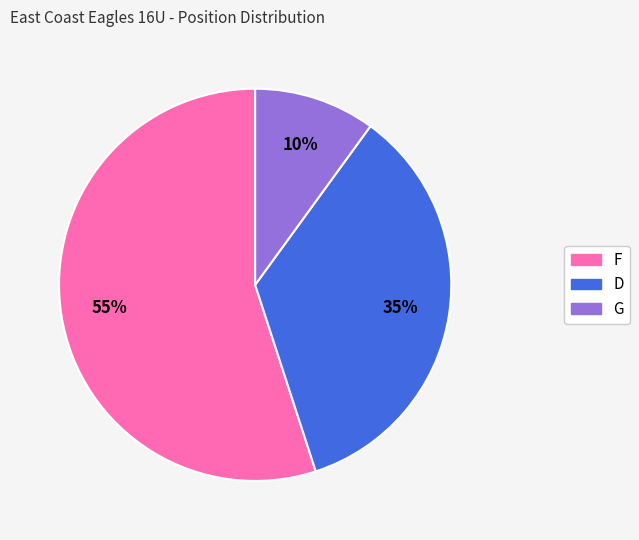

What percentage is the F slice, to the nearest percent?

55%